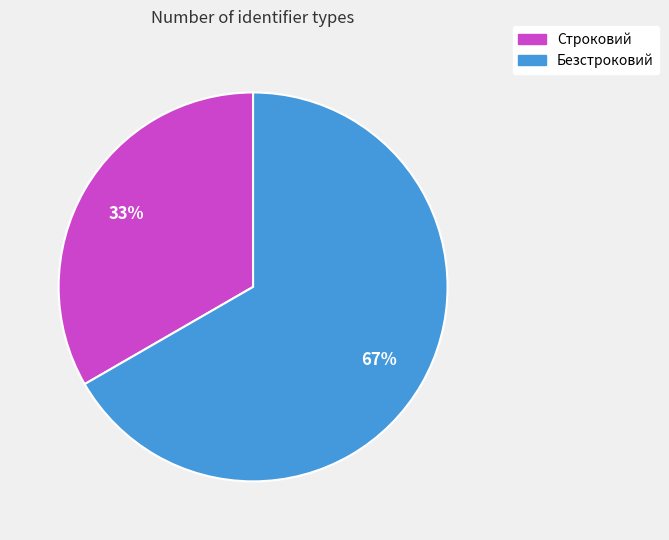

Is it true that Строковий is 19% of the pie?

False